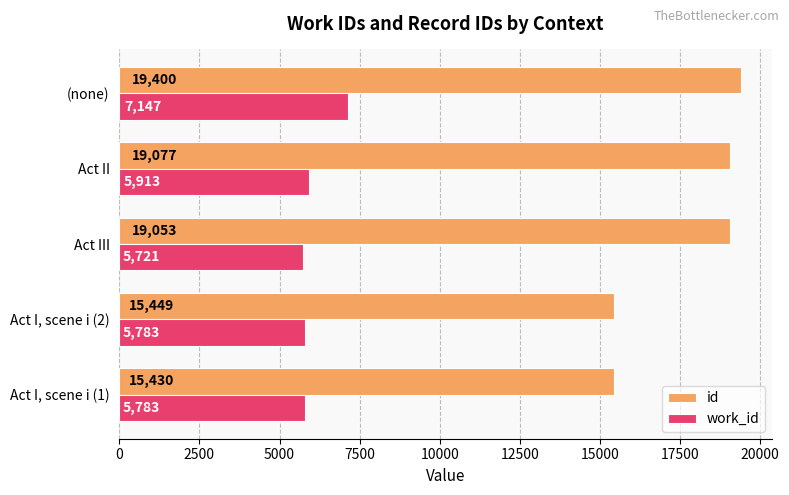

List the series in order of their overall mean, highest first.

id, work_id